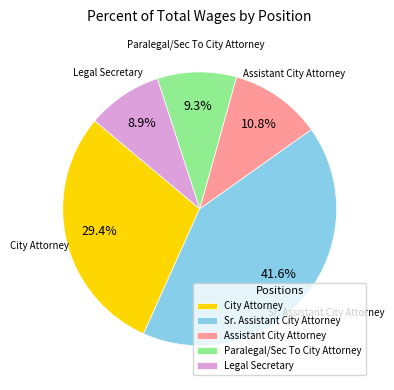

What is the largest slice in the pie chart?

Sr. Assistant City Attorney